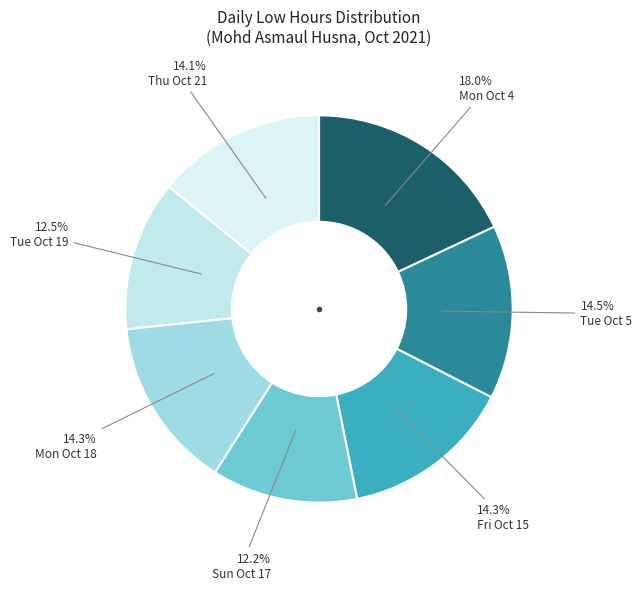

How many segments does this pie chart have?

7